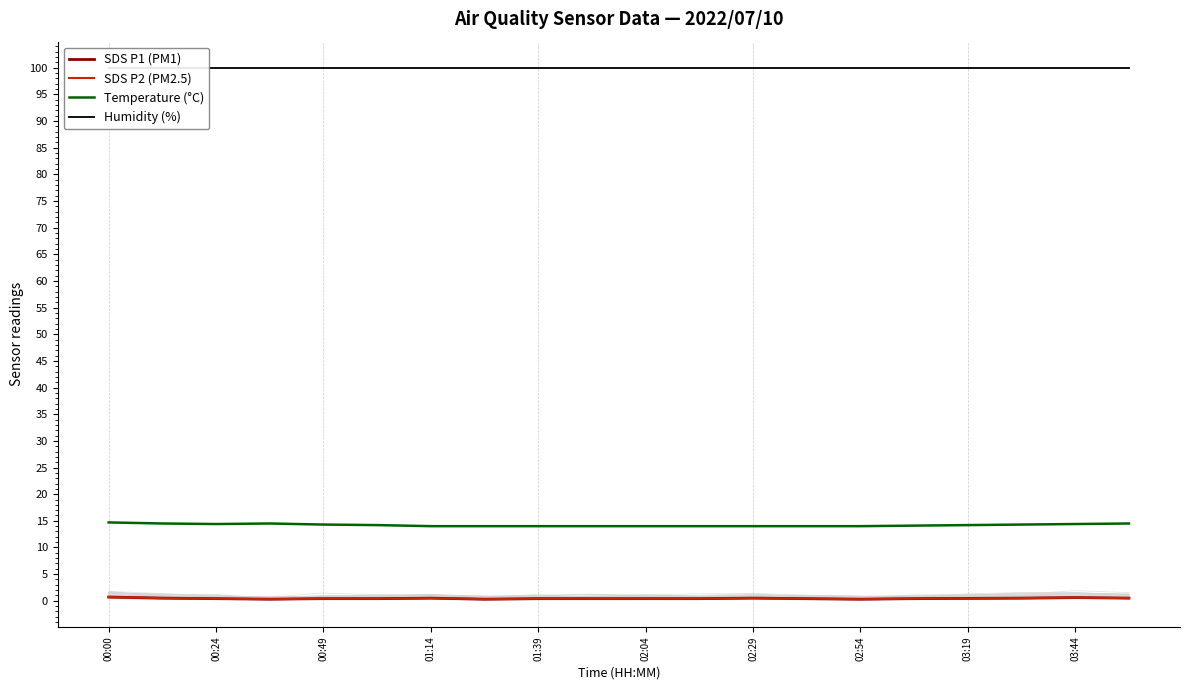

The value of Temperature (°C) at 02:29 is 14.0. True or false?

True